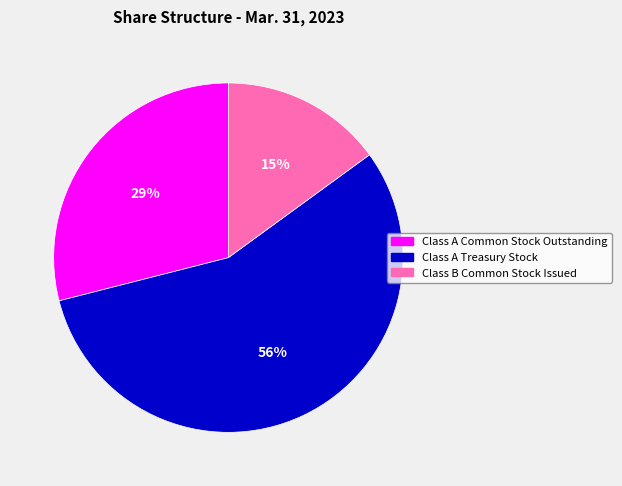

To the nearest percent, what is the combined percentage of Class A Common Stock Outstanding and Class A Treasury Stock?

85%